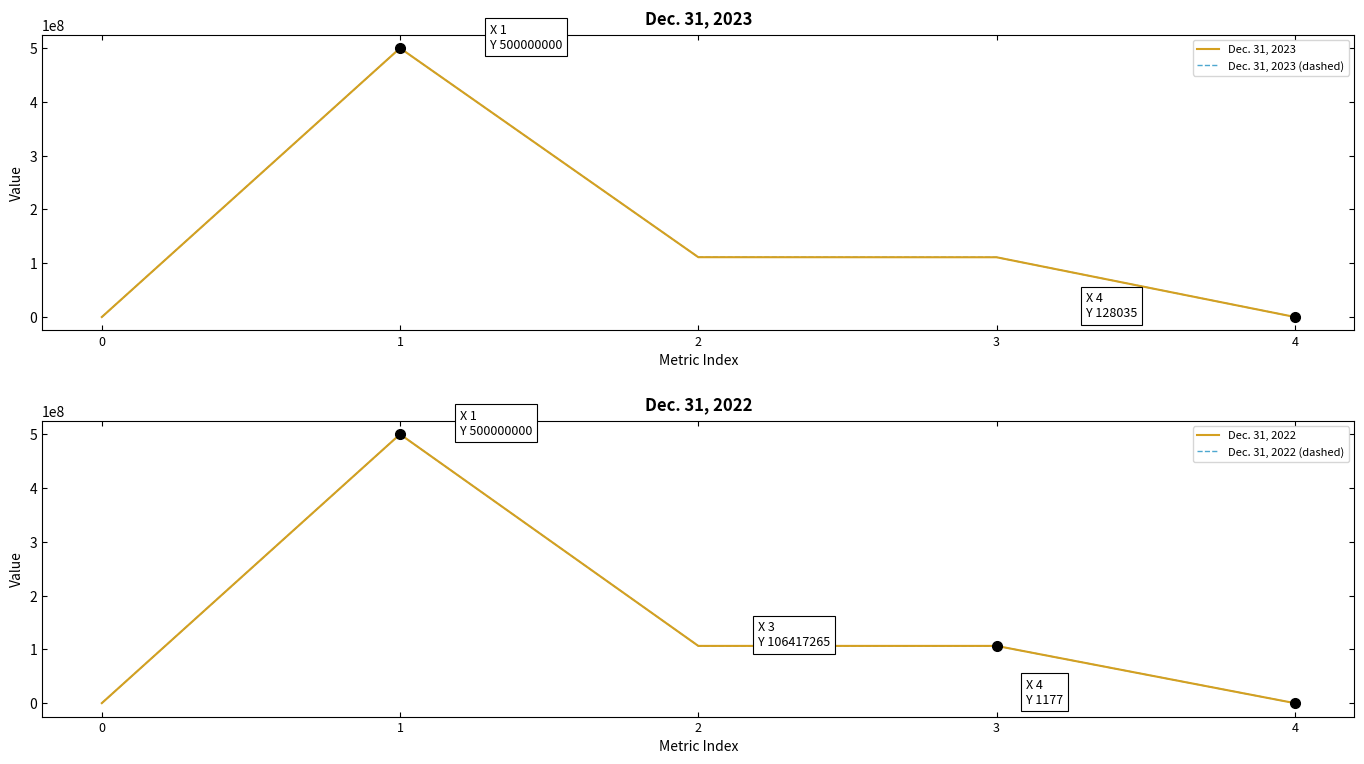

True or false: Dec. 31, 2023 has more than 2 points higher than both neighbors.

False